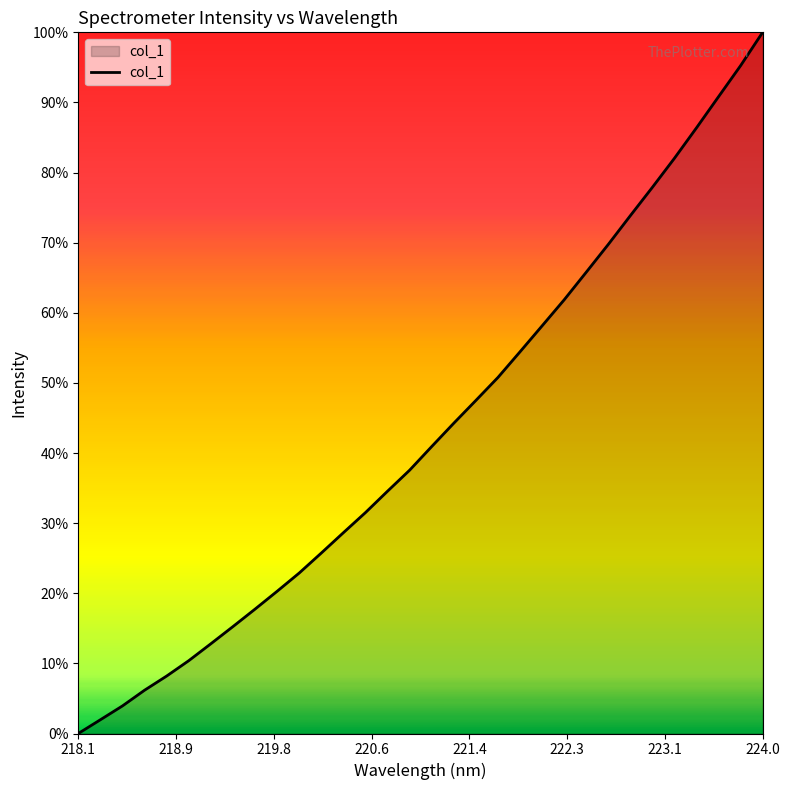

Is this an area chart (filled region under the line)?

Yes